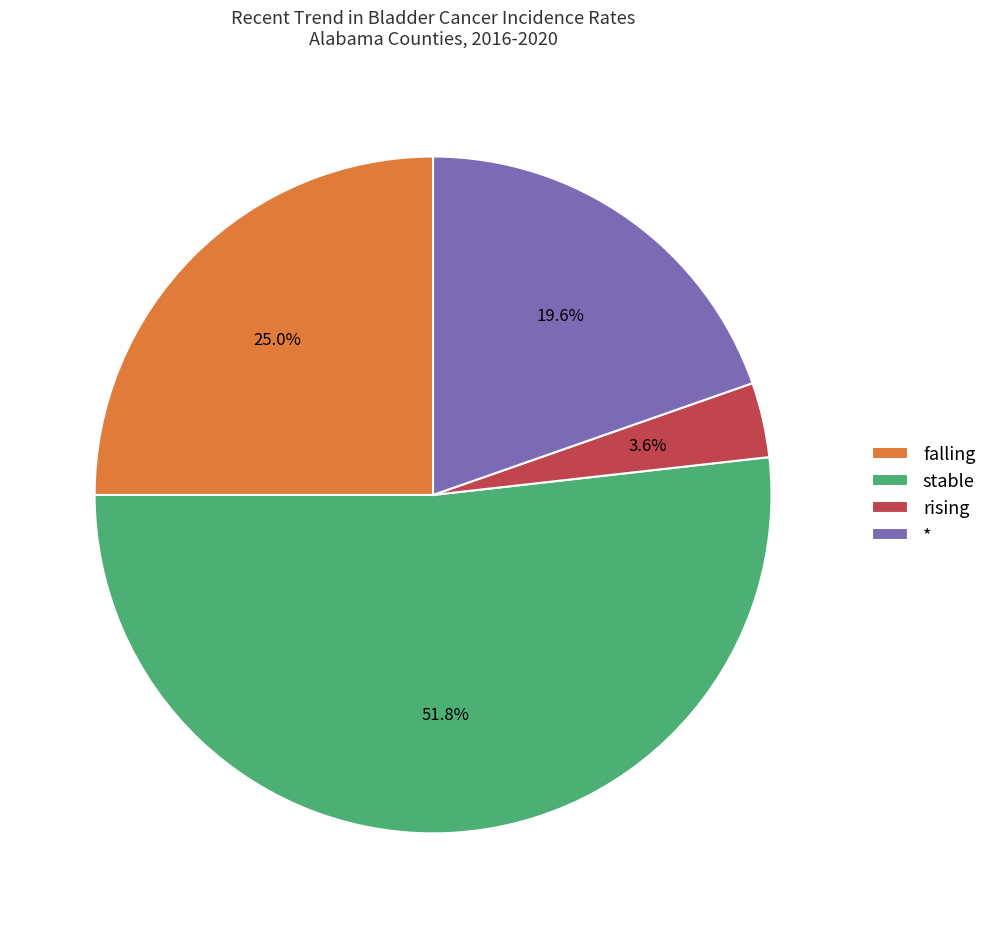

To the nearest percent, what is the combined percentage of falling and rising?

29%